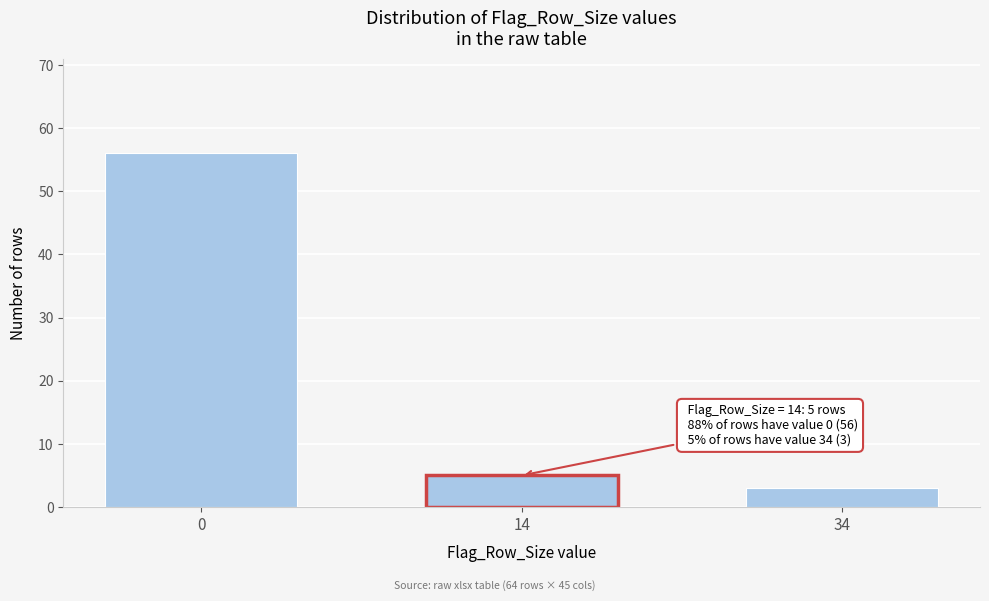

Reading left to right, transcribe all the data shown in this chart.

0=56	14=5	34=3